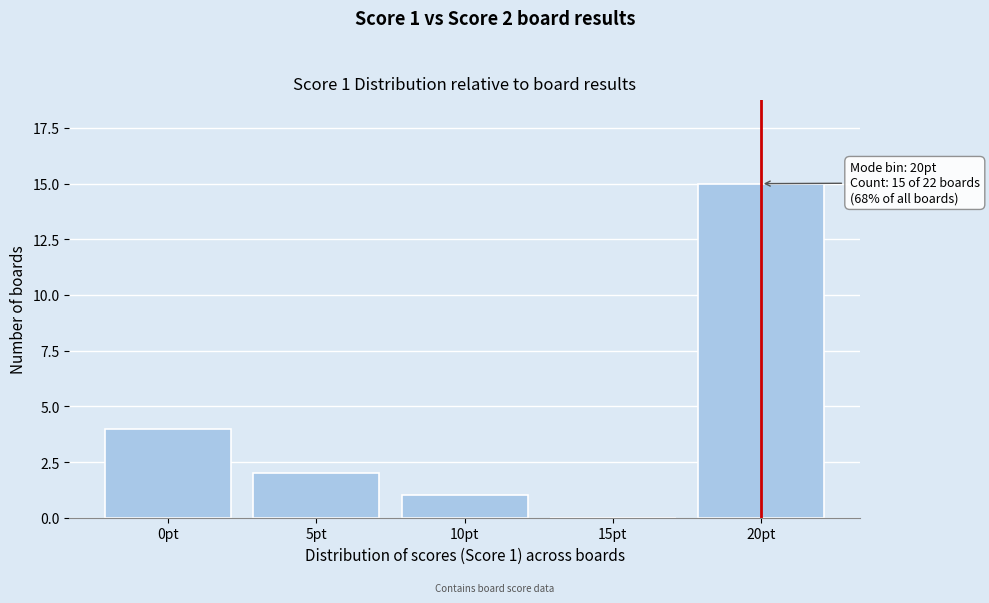

Reading left to right, transcribe all the data shown in this chart.

0pt=4	5pt=2	10pt=1	15pt=0	20pt=15